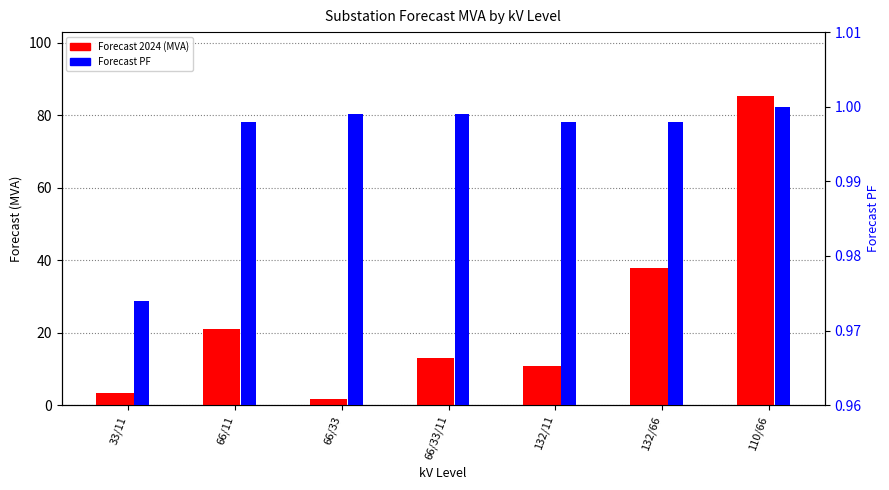

What is the label of the 4th bar from the left?

66/33/11